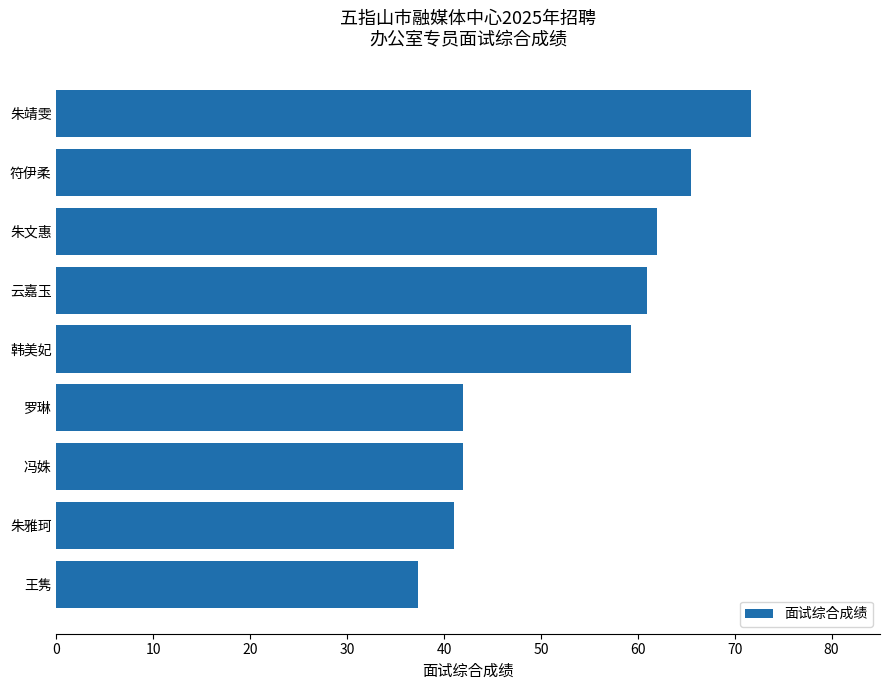

What is the difference between the values at 王隽 and 云嘉玉?

23.7